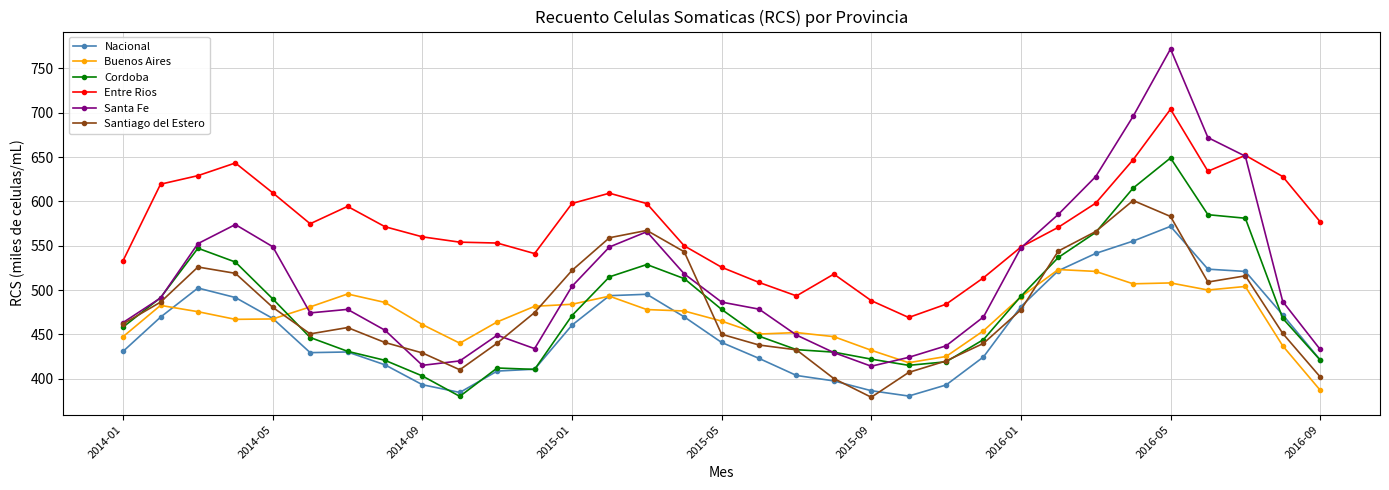

What is the value of the Santiago del Estero point at the 23rd from the left?

420.0